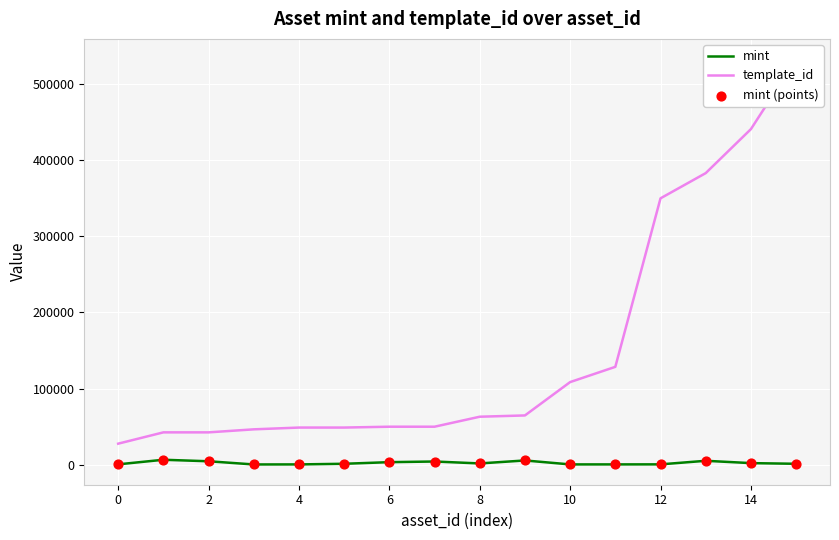

Which series contains the highest Y value?

template_id